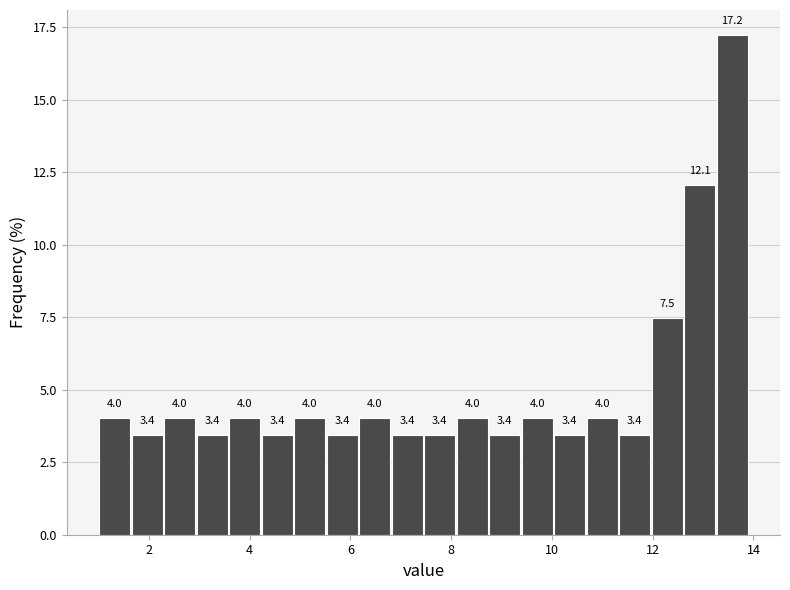

Read against the x-axis, roughly where is the centre of the tallest bar?

13.6